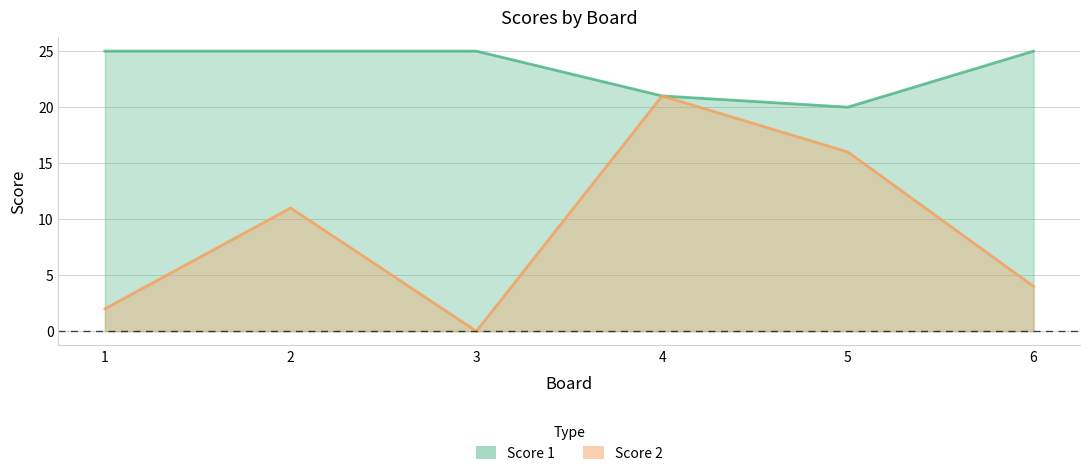

Reading right to left, list all the values displayed in this chart.

Score 1: 6=25	5=20	4=21	3=25	2=25	1=25
Score 2: 6=4	5=16	4=21	3=0	2=11	1=2